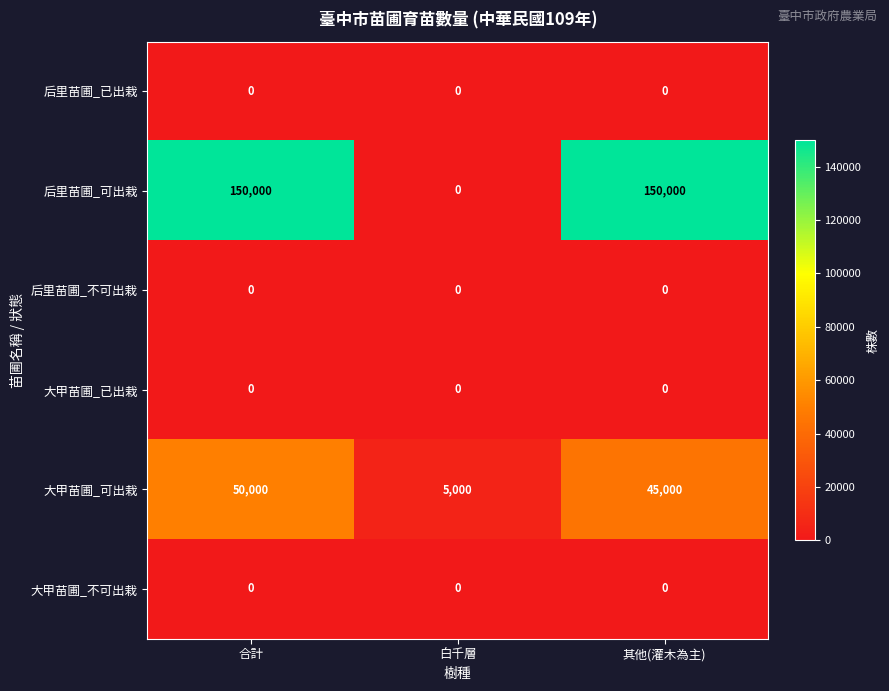

At which category is the sum across all series the highest?

合計